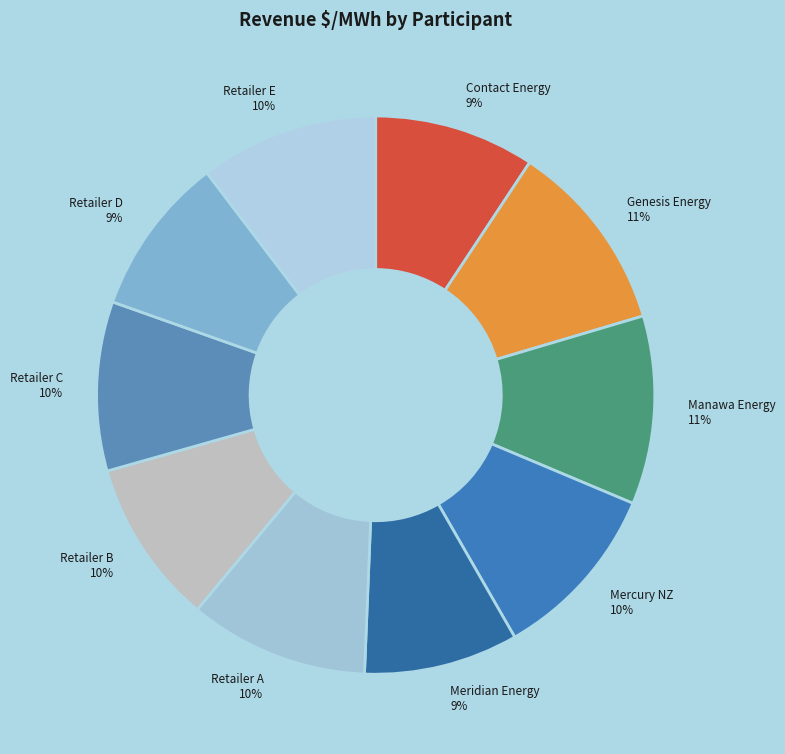

Combined, do Retailer C 10% and Meridian Energy 9% account for over 50%?

No